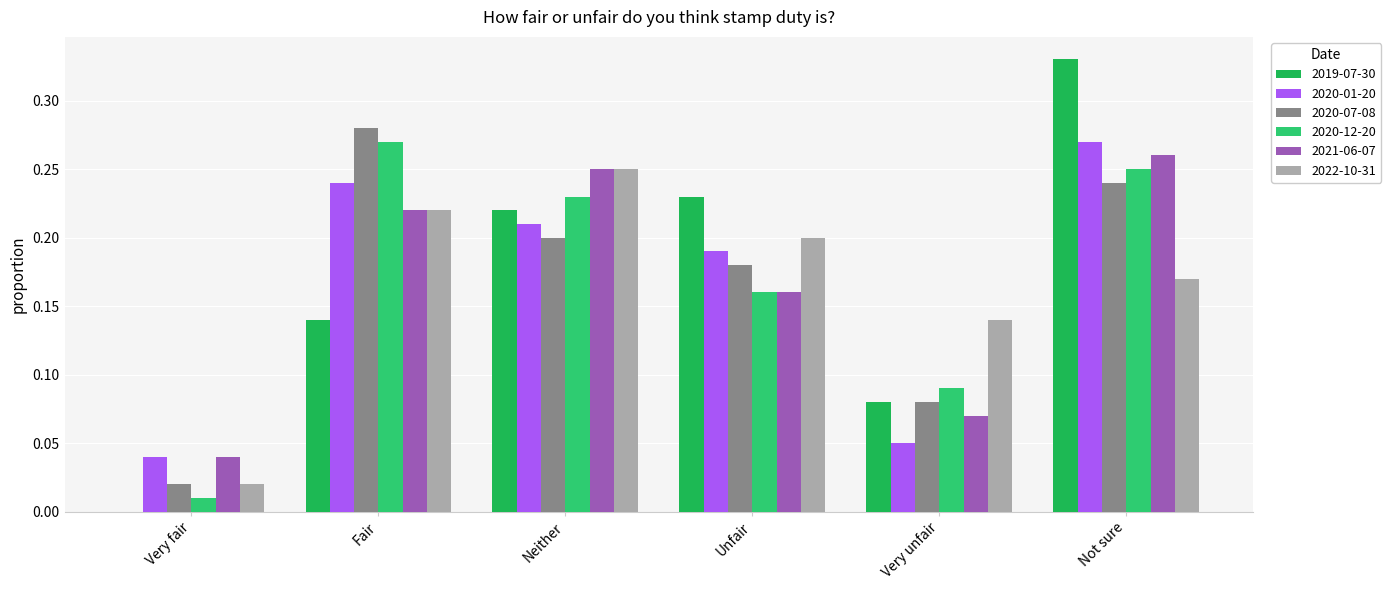

What is the difference between the maximum and minimum values in the 2020-07-08 series?

0.3